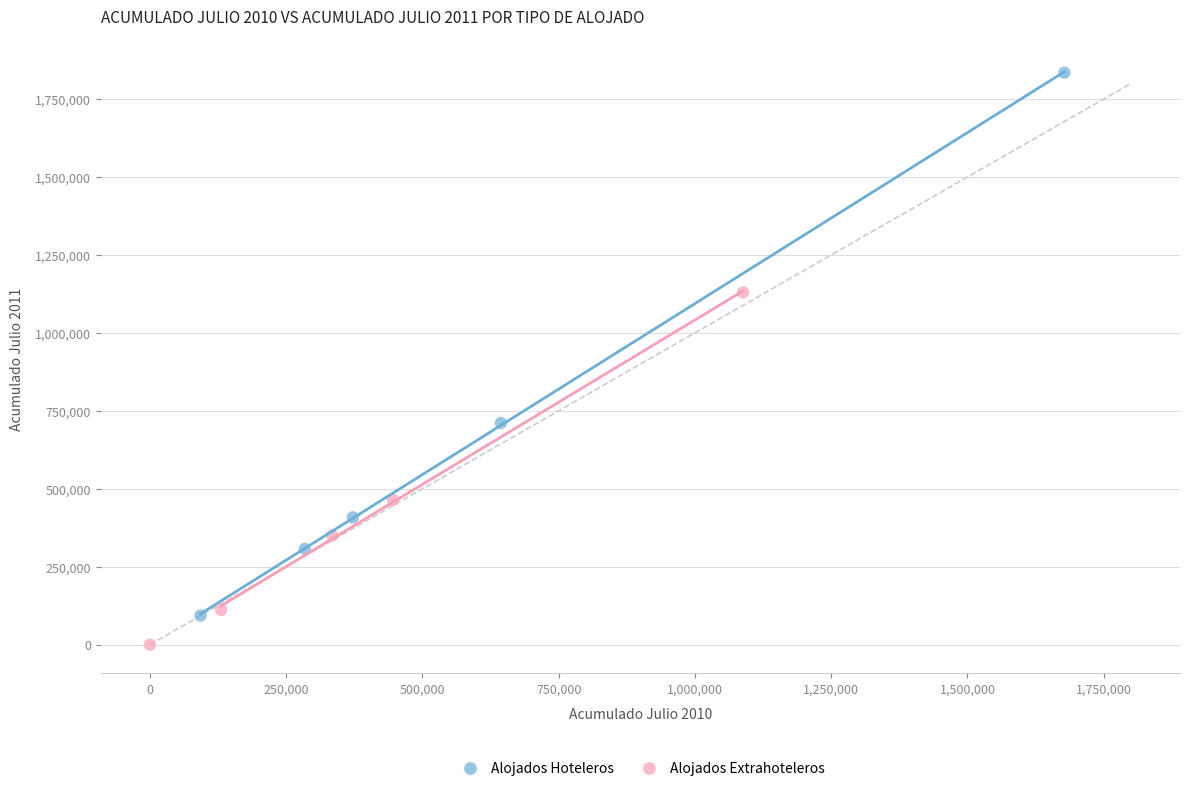

Which series reaches the maximum Y coordinate?

Alojados Hoteleros